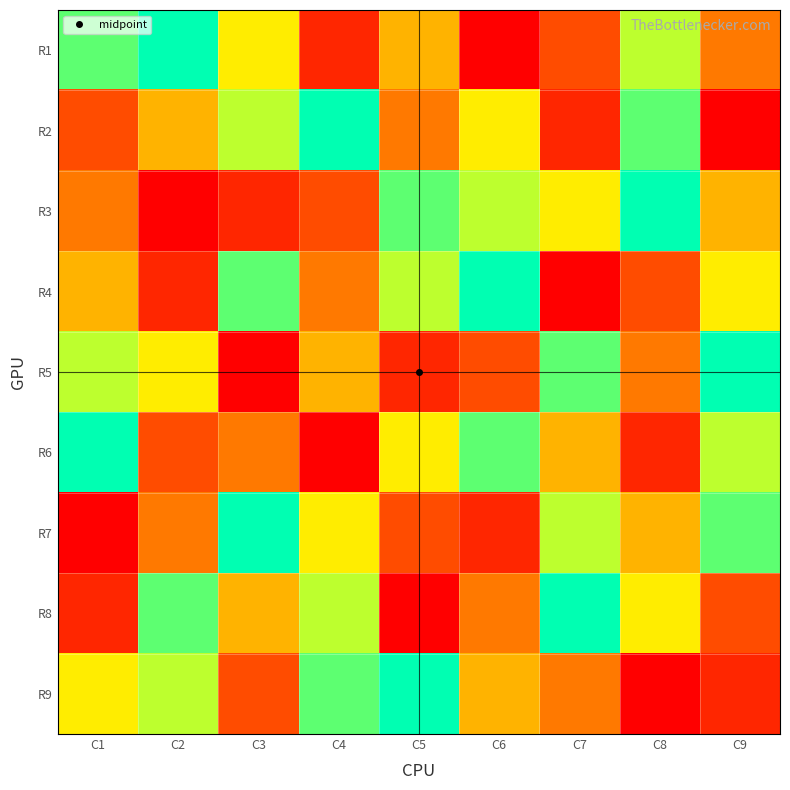

How many categories are shown in the chart?

9